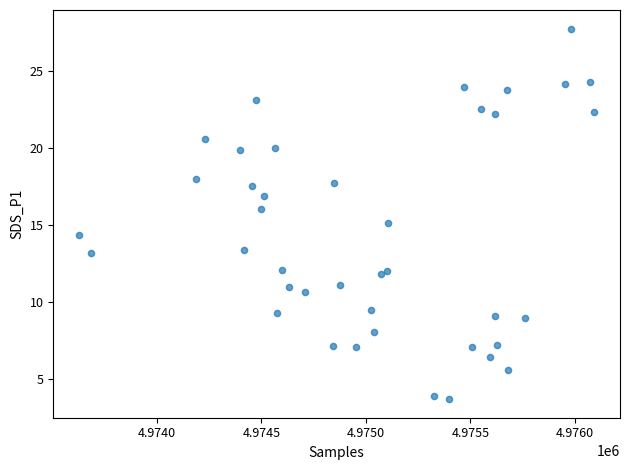

What is the range of Y values (max minus min)?

24.1